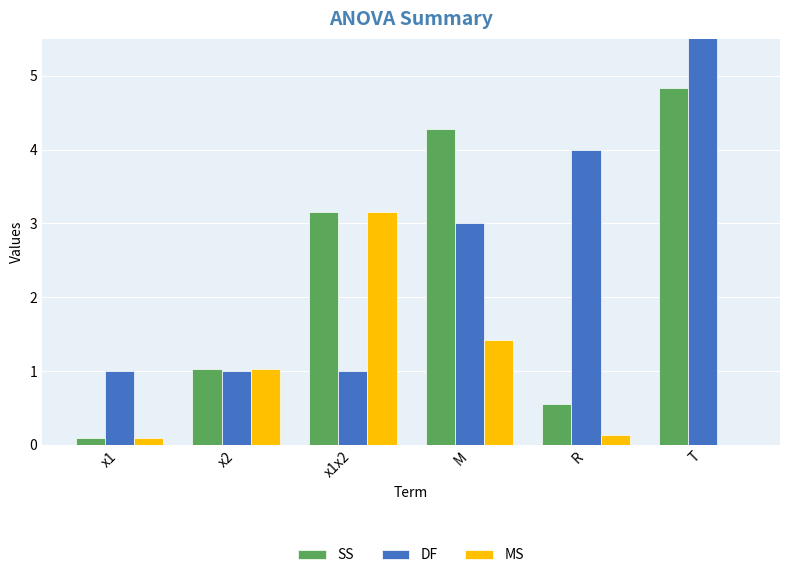

Reading left to right, transcribe all the data shown in this chart.

SS: x1=0.1	x2=1.0	x1x2=3.1	M=4.3	R=0.6	T=4.8
DF: x1=1.0	x2=1.0	x1x2=1.0	M=3.0	R=4.0	T=7.0
MS: x1=0.1	x2=1.0	x1x2=3.1	M=1.4	R=0.1	T=0.0